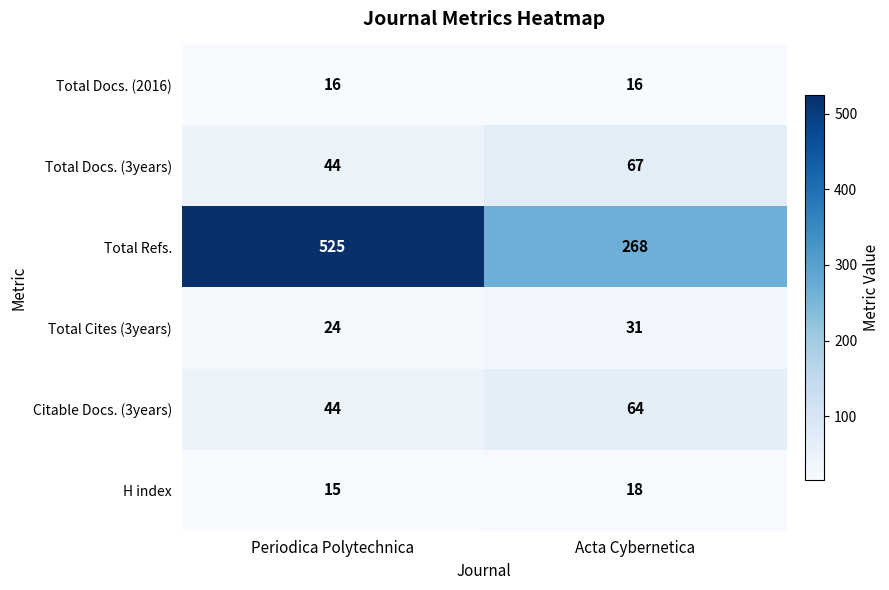

True or false: Total Refs. has a value of 268 at Acta Cybernetica.

True